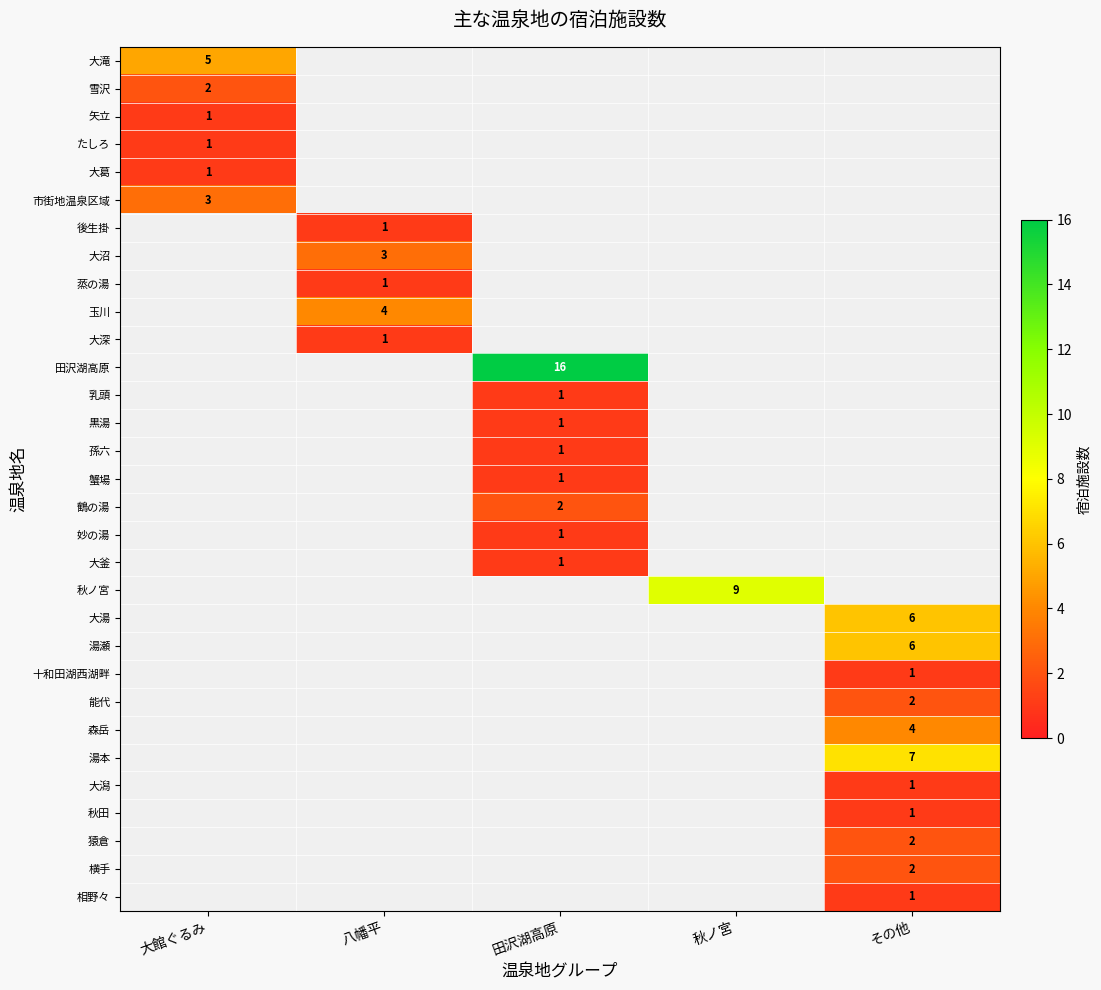

What is the smallest value displayed?

1.0